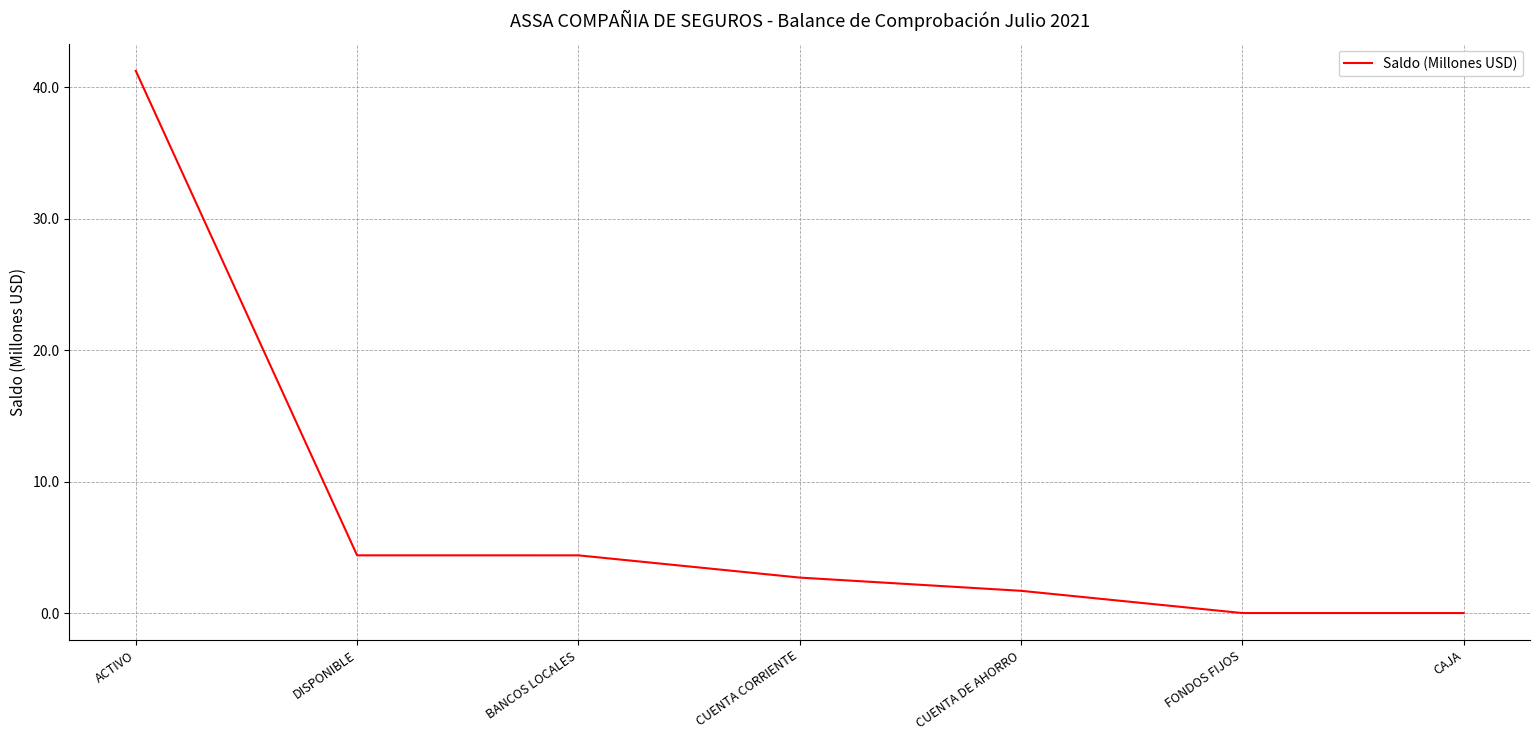

Does the chart have visible grid lines?

Yes